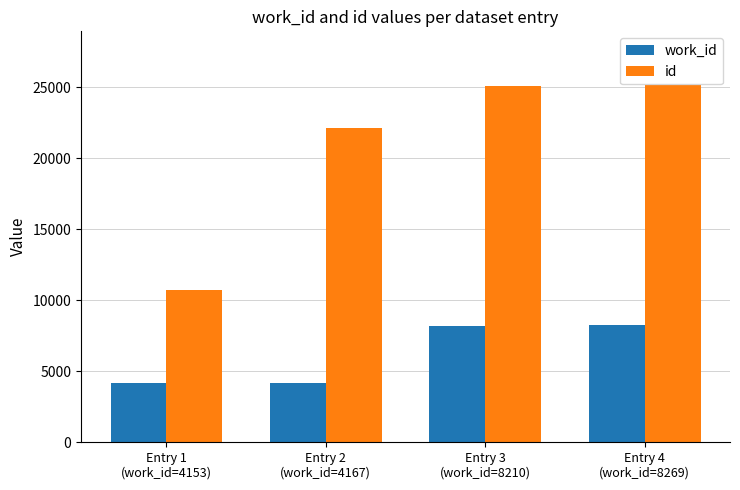

What is the sum of all id values?

83045